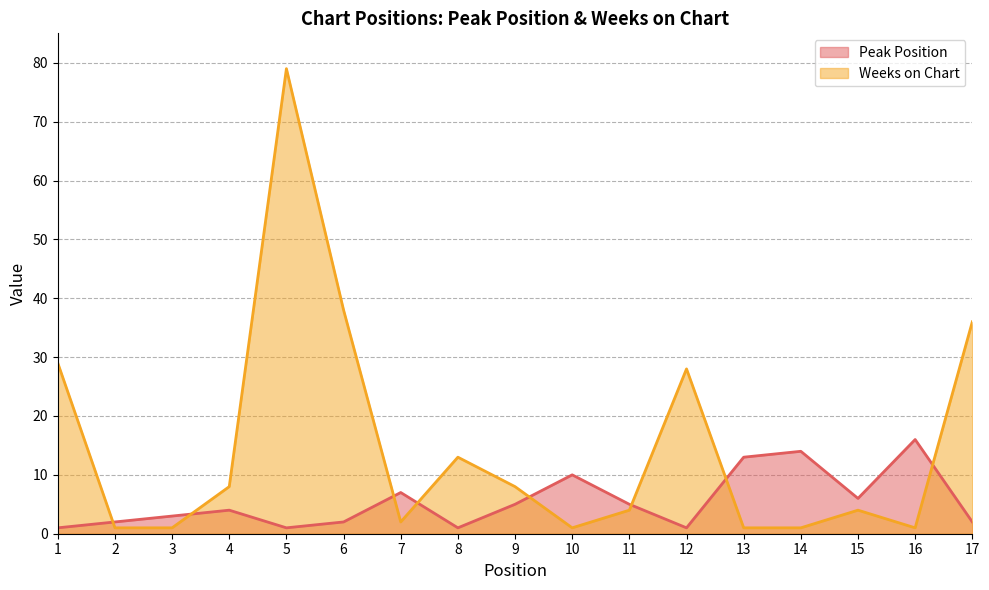

Is the value of Peak Position at 17 greater than the value of Weeks on Chart at 8?

No